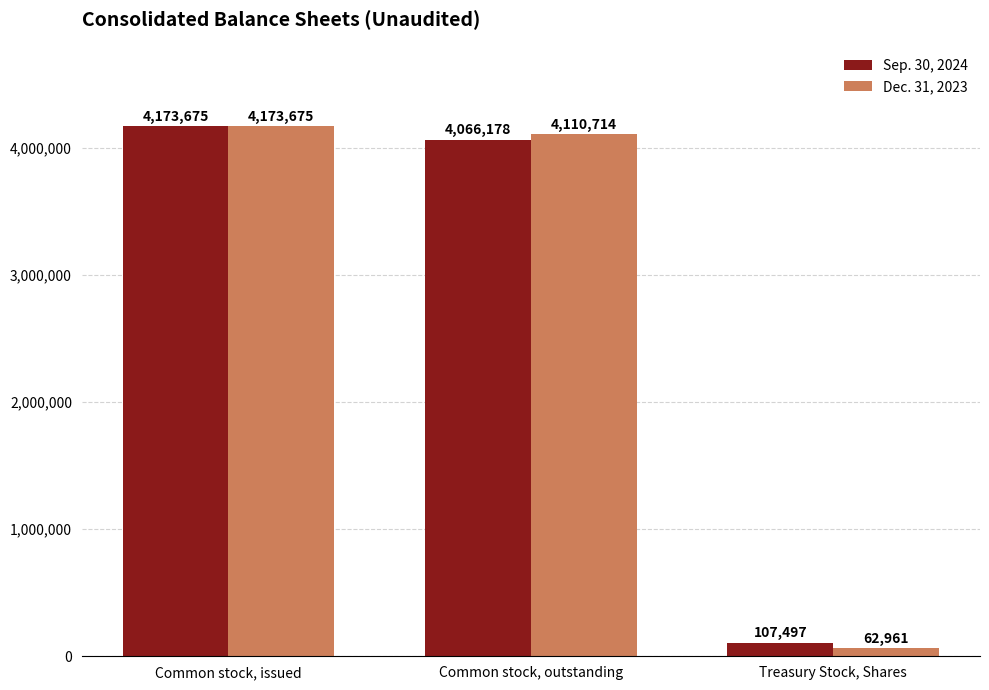

What are all the series names shown in the legend?

Sep. 30, 2024, Dec. 31, 2023